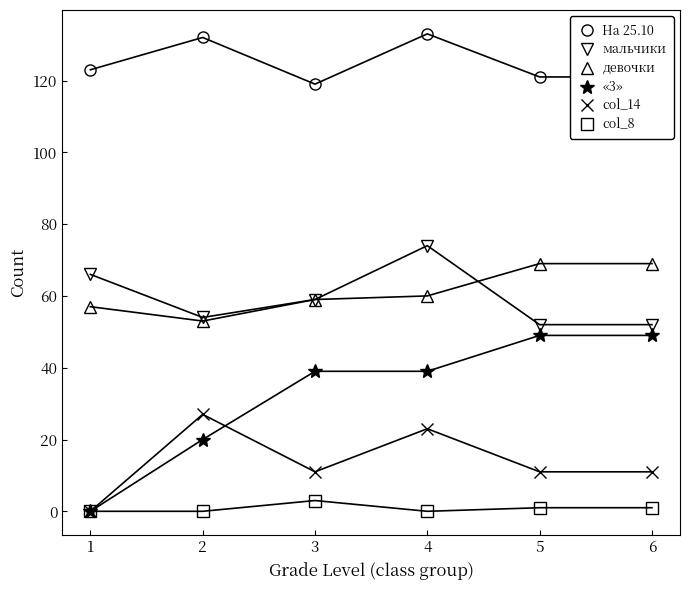

Where is На 25.10 nearest to the value 126?

1